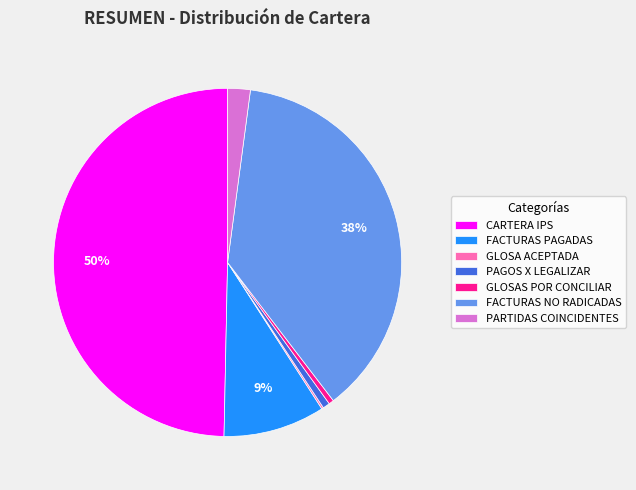

Which category has the biggest portion of the pie?

CARTERA IPS